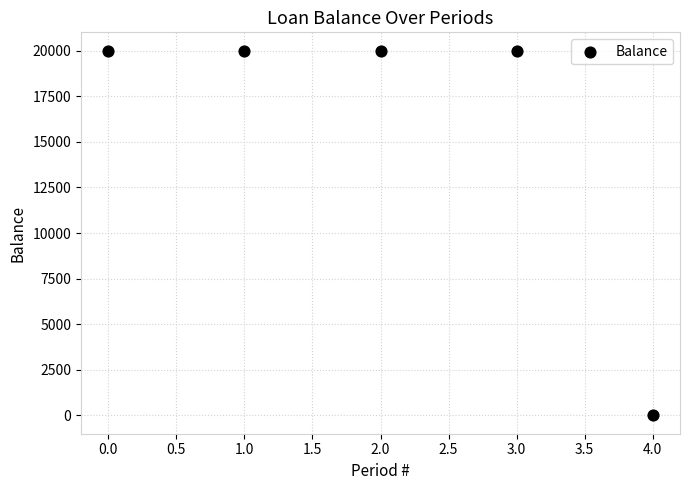

What is the range of Y values (max minus min)?

20000